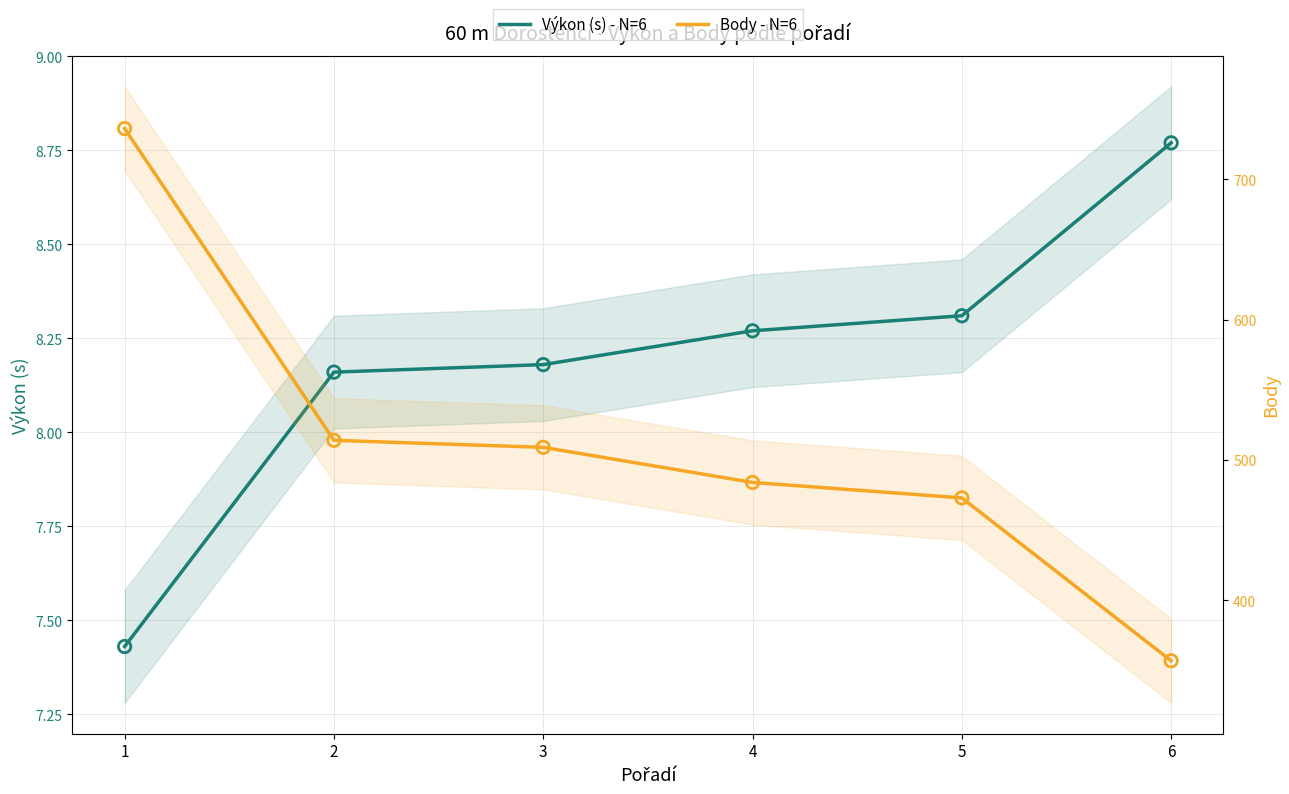

At how many categories does at least one series exceed 609?

1